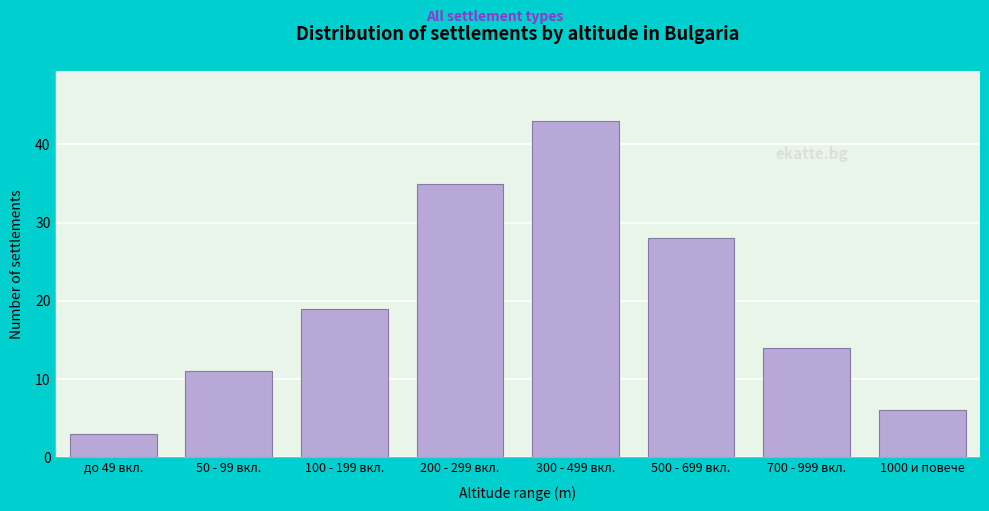

Reading right to left, list all the values displayed in this chart.

6	14	28	43	35	19	11	3